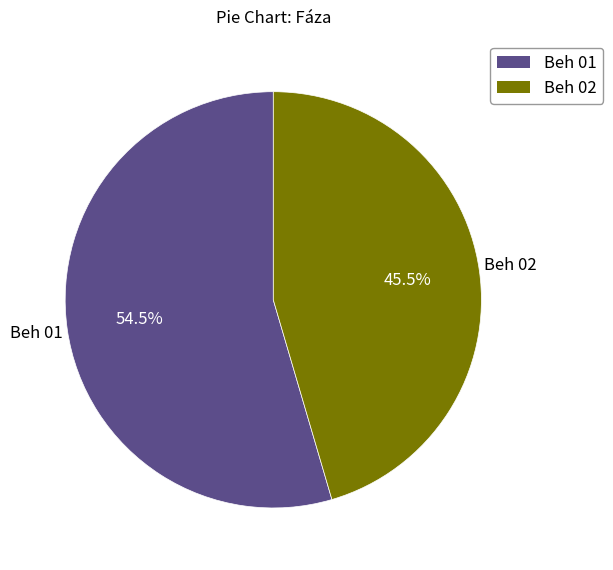

The Beh 02 slice represents 56% of the pie. True or false?

False